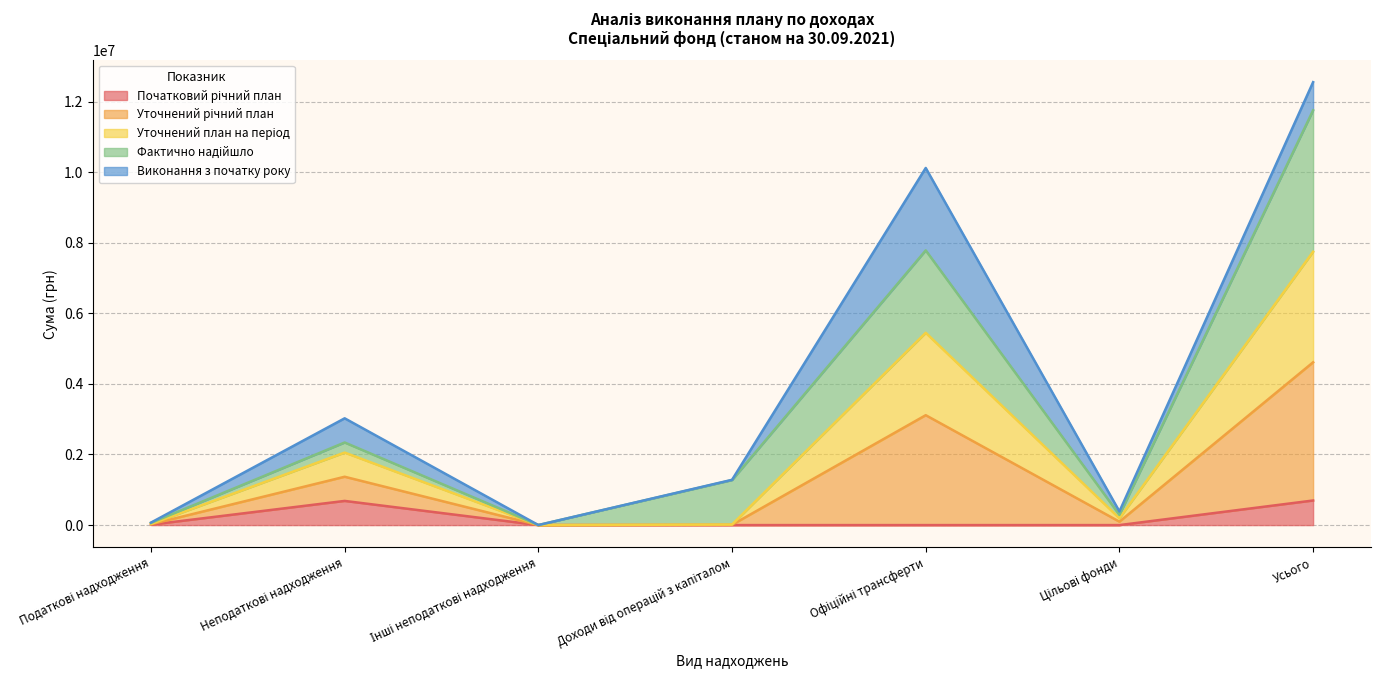

How many lines are shown in the chart?

5